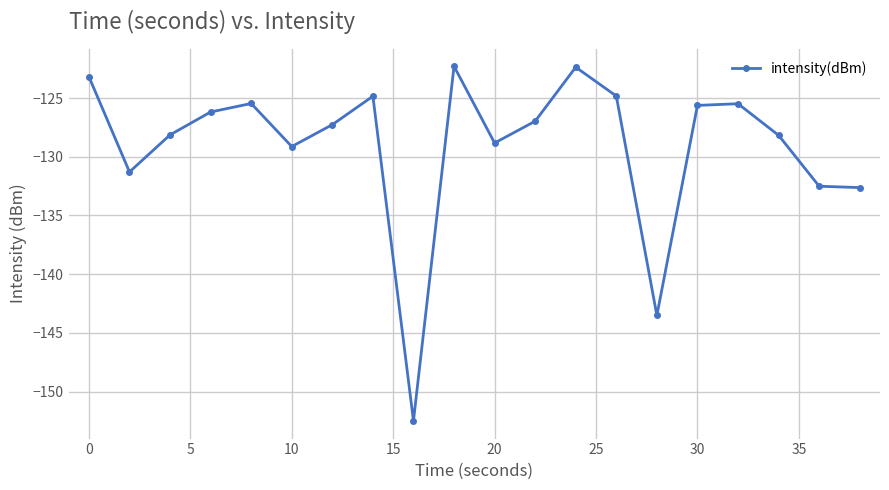

Count the number of values greater than -126.

8